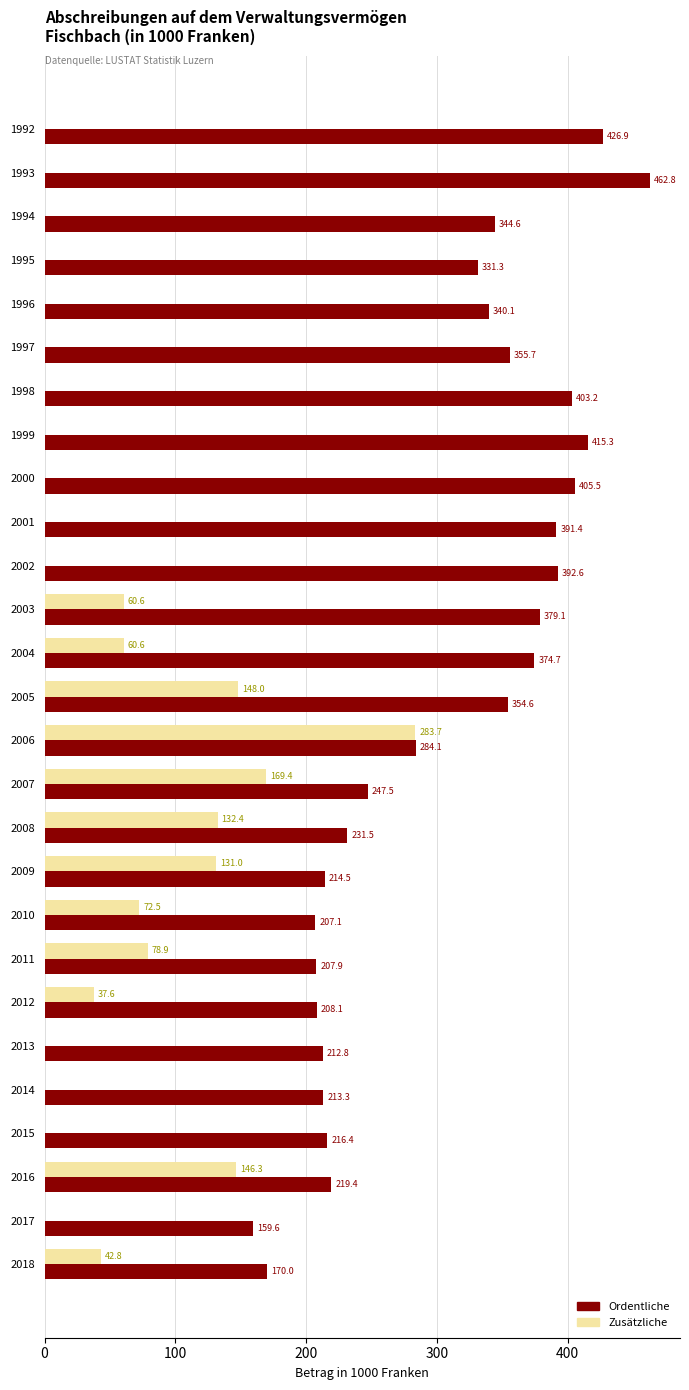

How many series are shown in this chart?

2